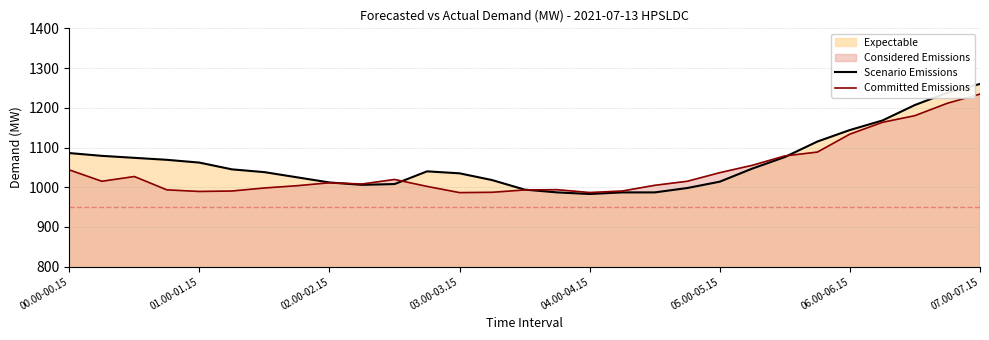

How many data points in Committed Emissions are above 1011?

15